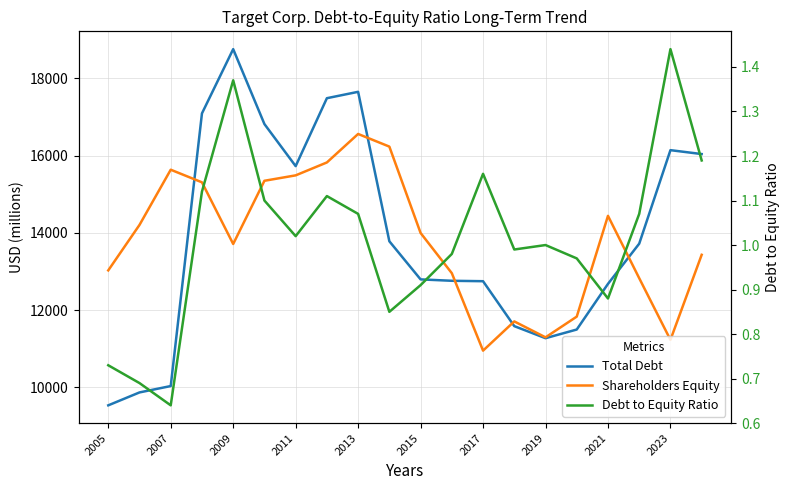

How many interior local valleys does the Debt to Equity Ratio series have?

5